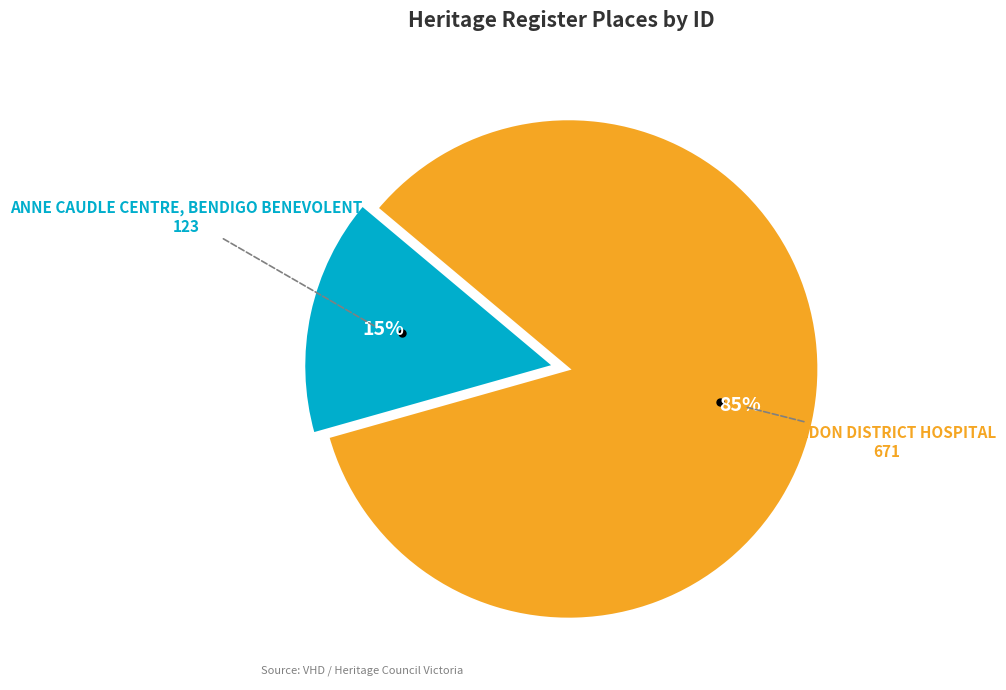

To the nearest percent, what is the average slice percentage?

50%